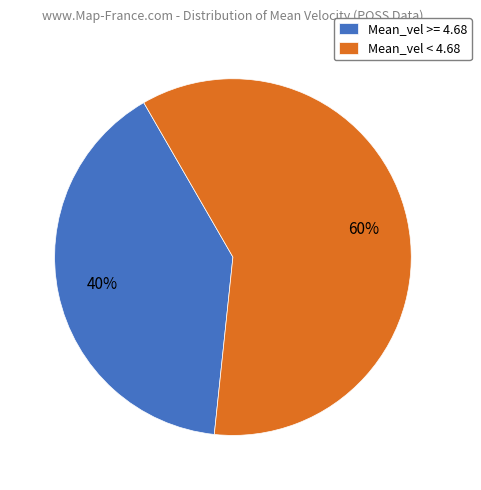

How many slices are in this pie chart?

2